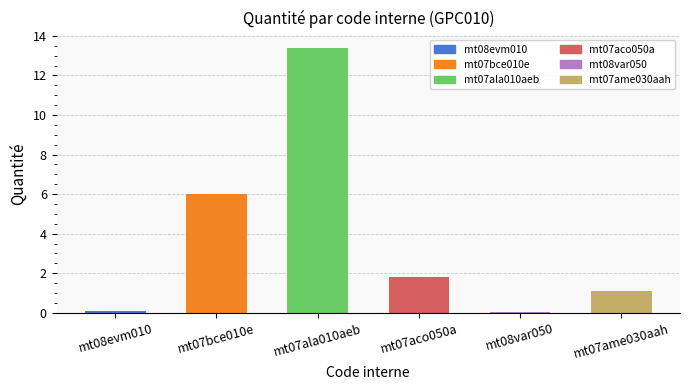

What is the approximate value at mt07ala010aeb?

13.4